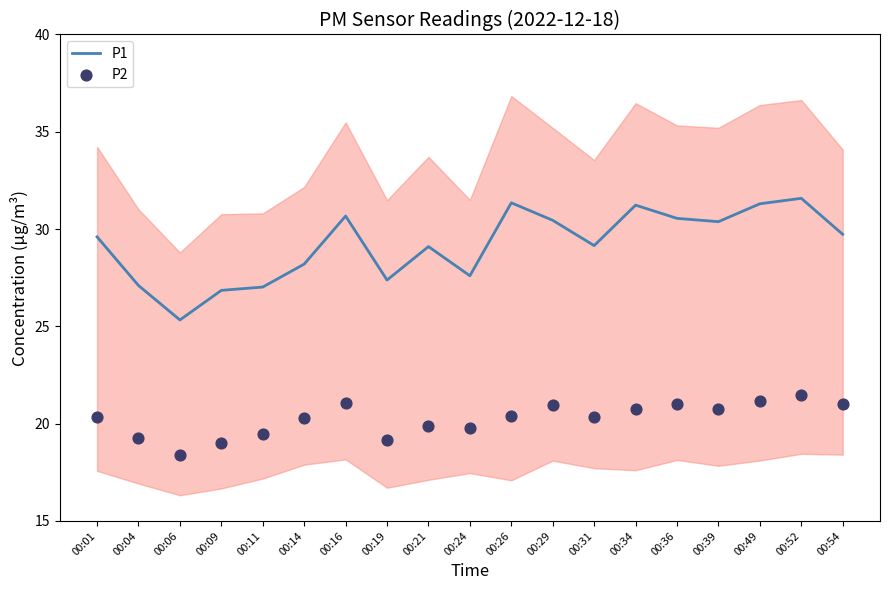

What is the total value across all series at 00:24?

47.4